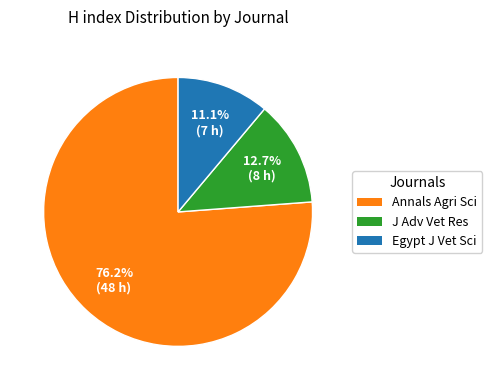

Is there a majority slice in this chart?

Yes